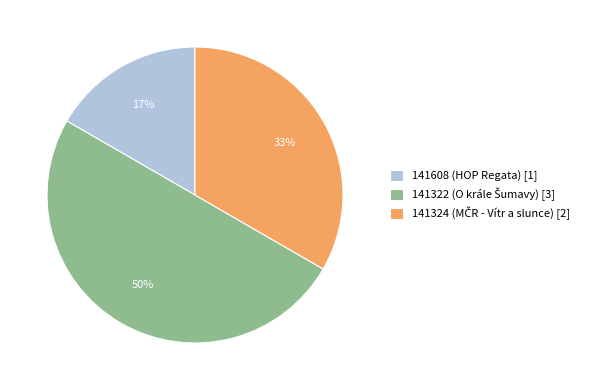

The 141608 (HOP Regata) [1] slice represents 17% of the pie. True or false?

True